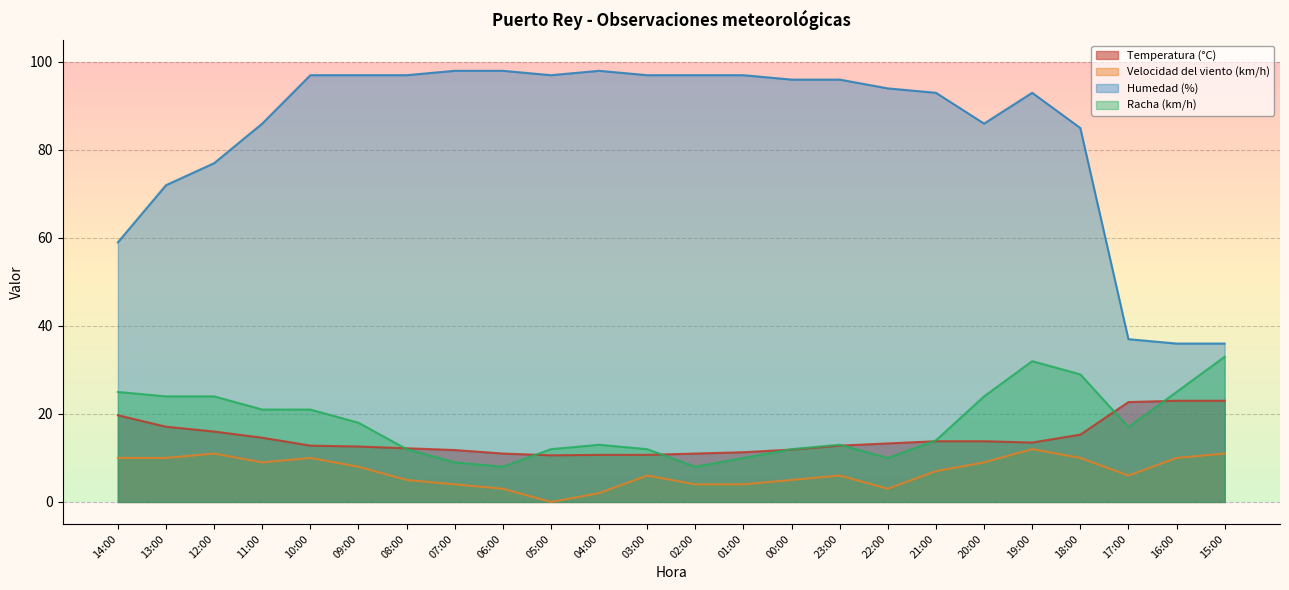

True or false: Velocidad del viento (km/h) has more than 2 points higher than both neighbors.

True